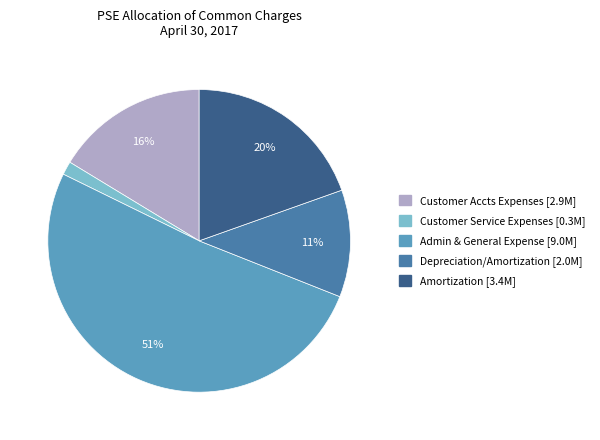

Count the number of slices in the pie.

5